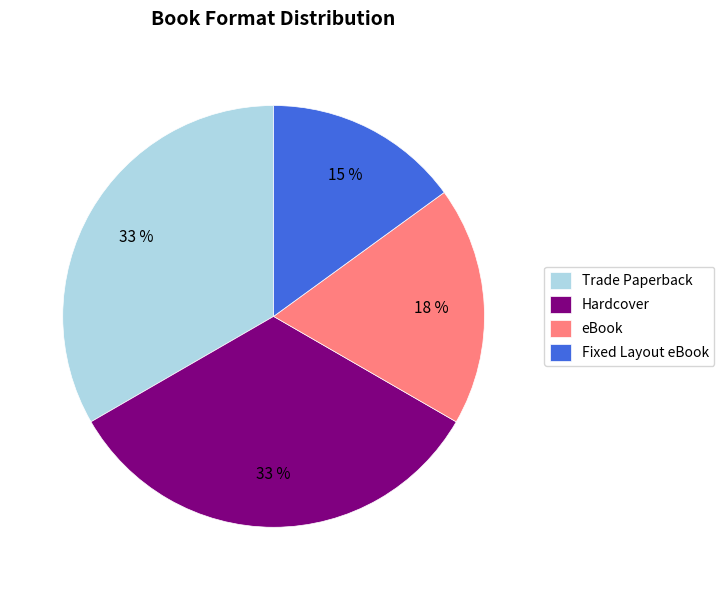

To the nearest percent, what is the difference between the largest and smallest slice percentages?

18%